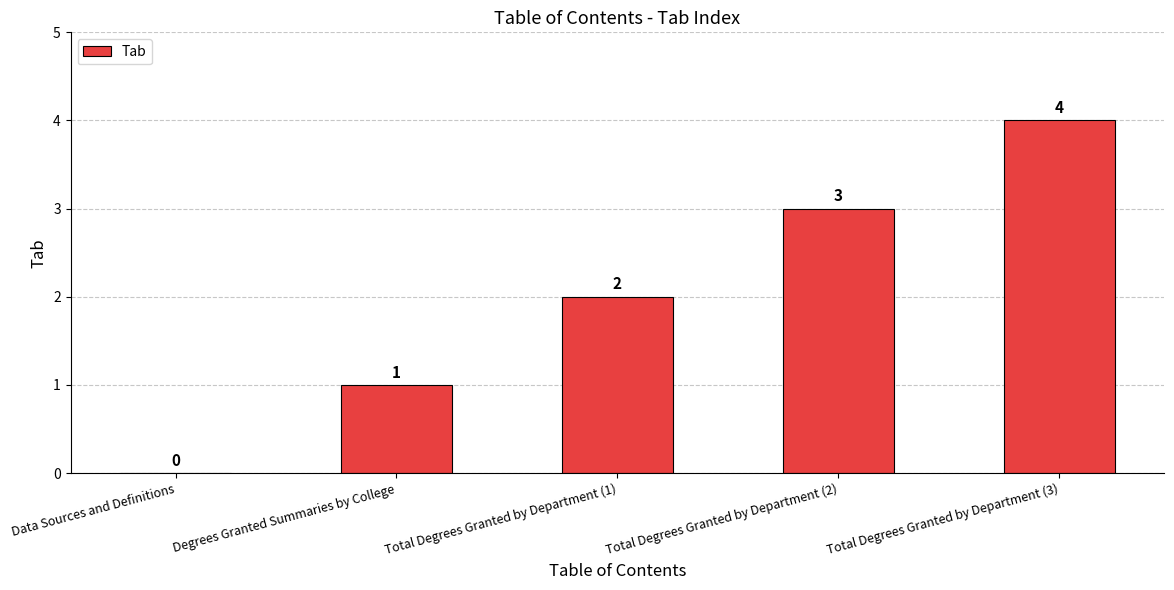

Are the bars grouped side by side (vs. stacked)?

No